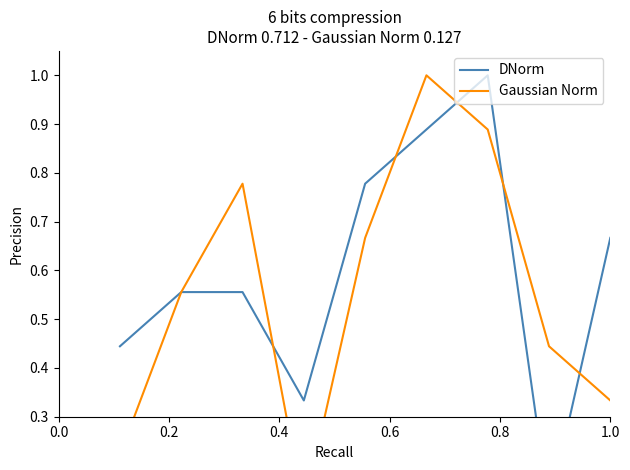

How many series are shown in this chart?

2